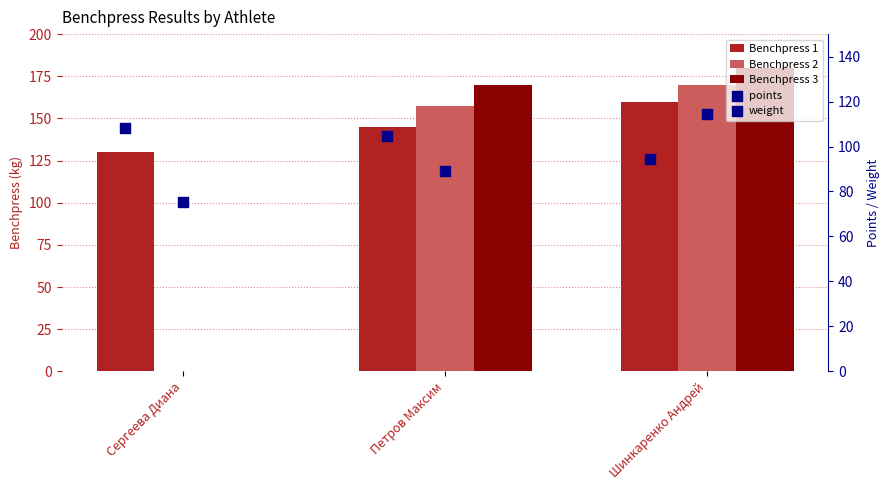

At which category is the sum across all series the highest?

Шинкаренко Андрей